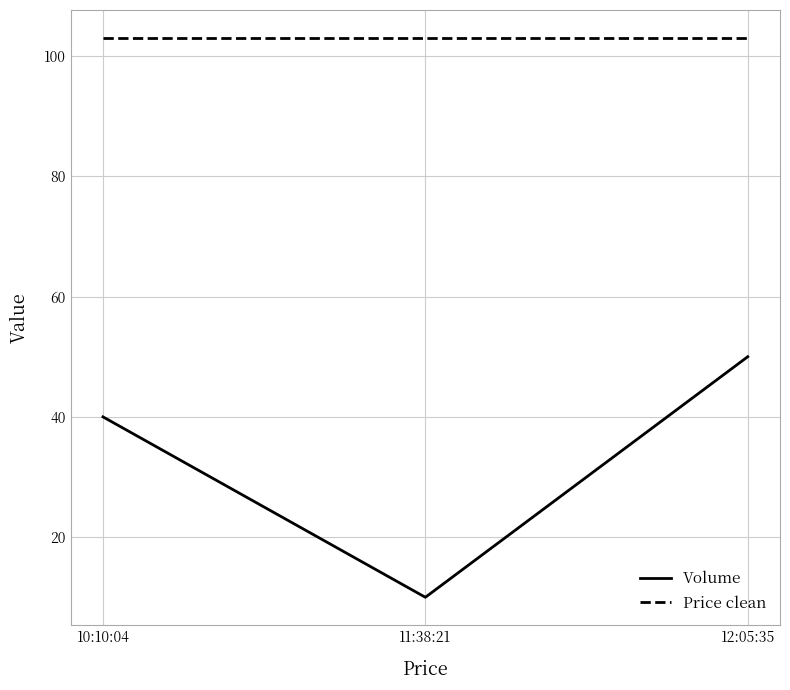

What is the difference between the highest and lowest values at 10:10:04?

63